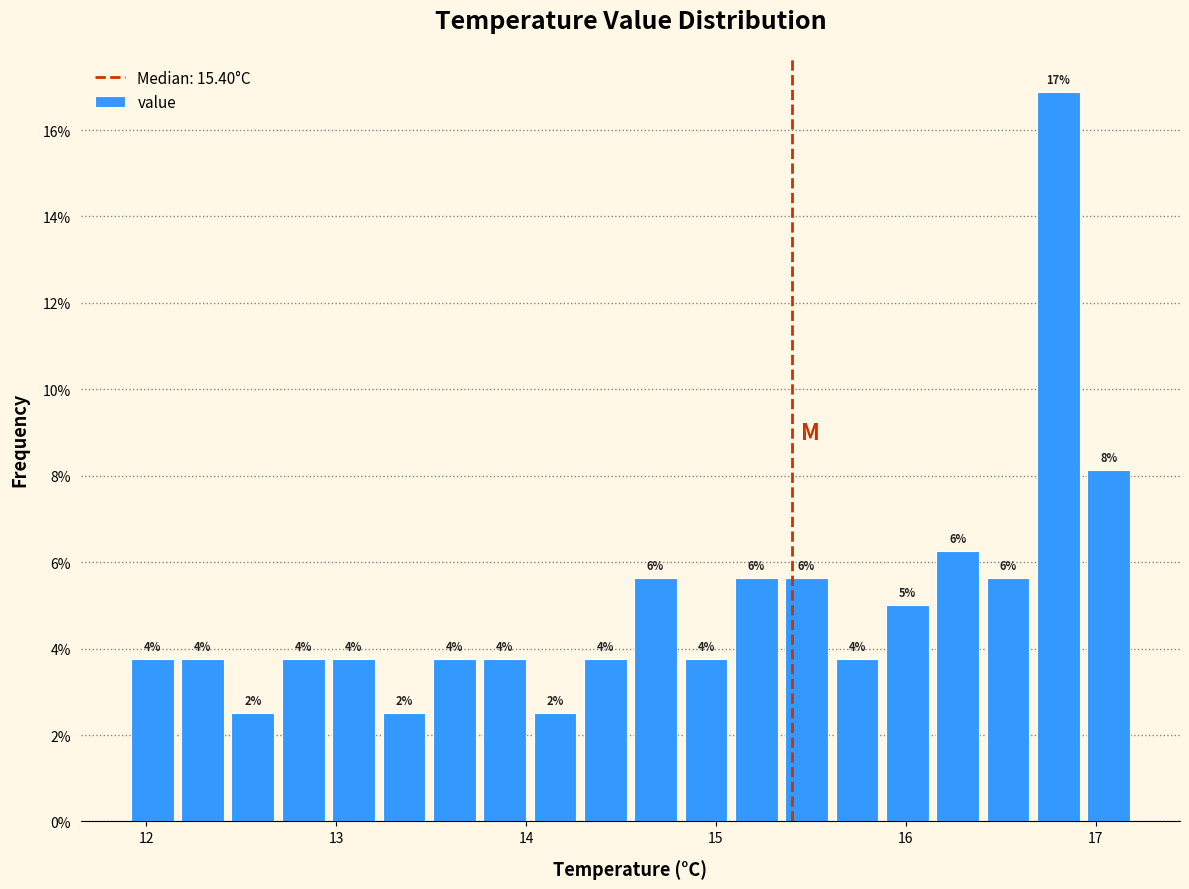

Read against the x-axis, roughly where is the centre of the tallest bar?

16.8